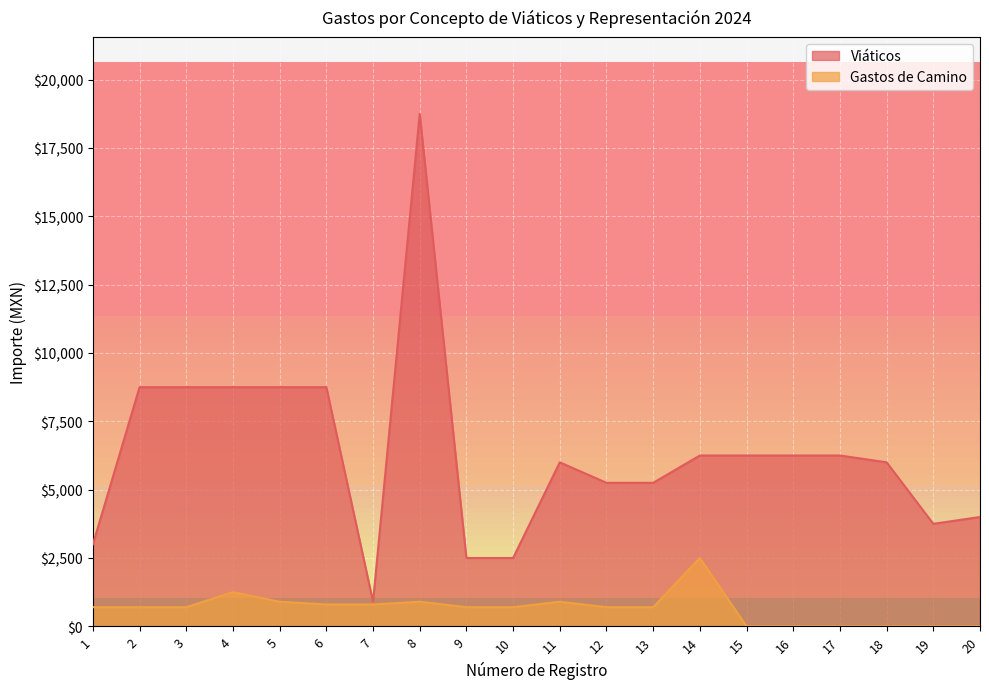

Is it true that Gastos de Camino equals 700 at 9?

True